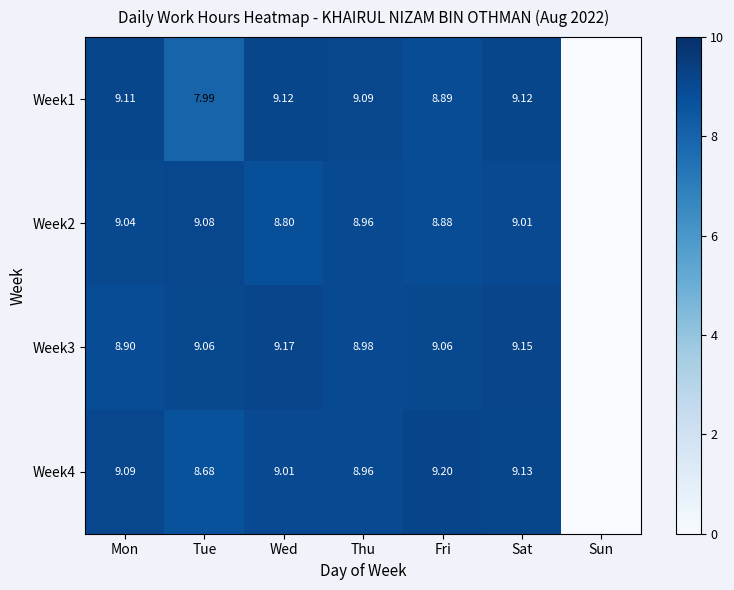

Is the value of Week3 at Tue greater than the value of Week4 at Mon?

No